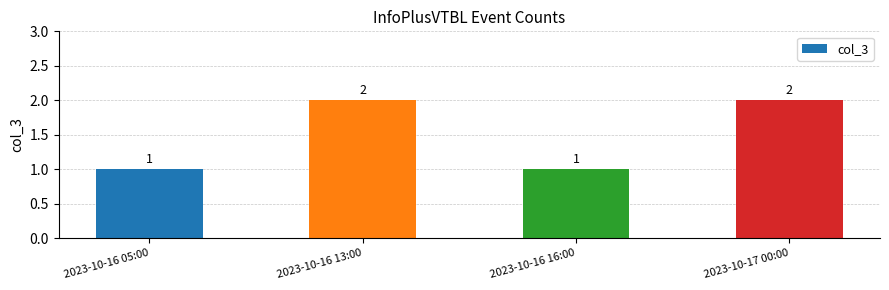

True or false: the data shows 0 at 2023-10-16 05:00.

False